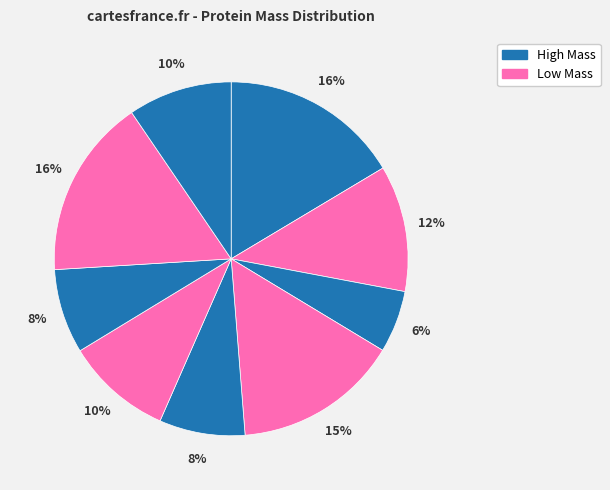

Does any single category account for the majority?

No